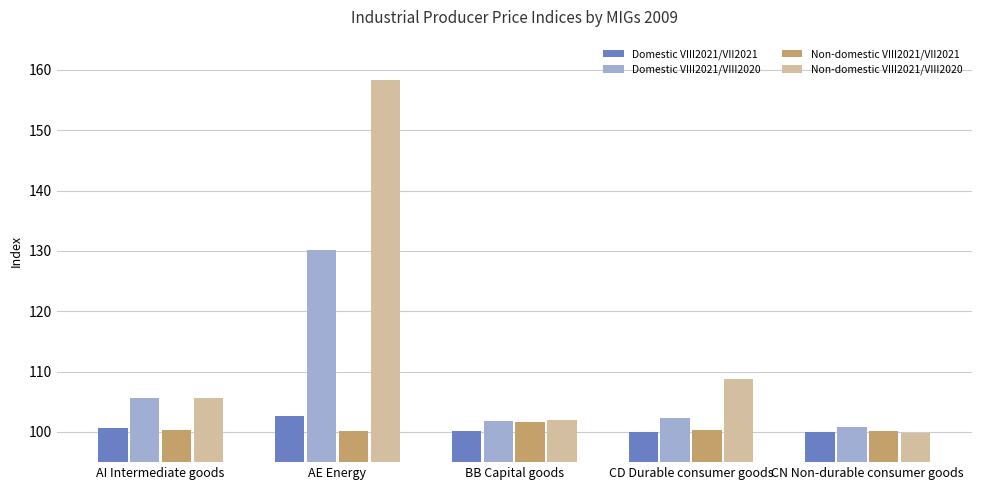

What is the difference between the Non-domestic VIII2021/VIII2020 values at BB Capital goods and CD Durable consumer goods?

6.7